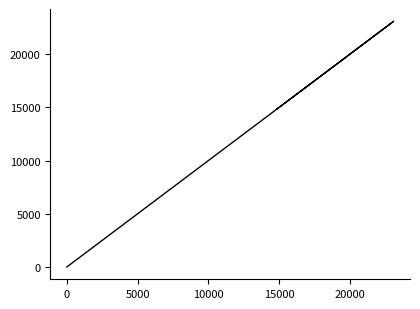

What is the difference between the maximum and second lowest values?

8246